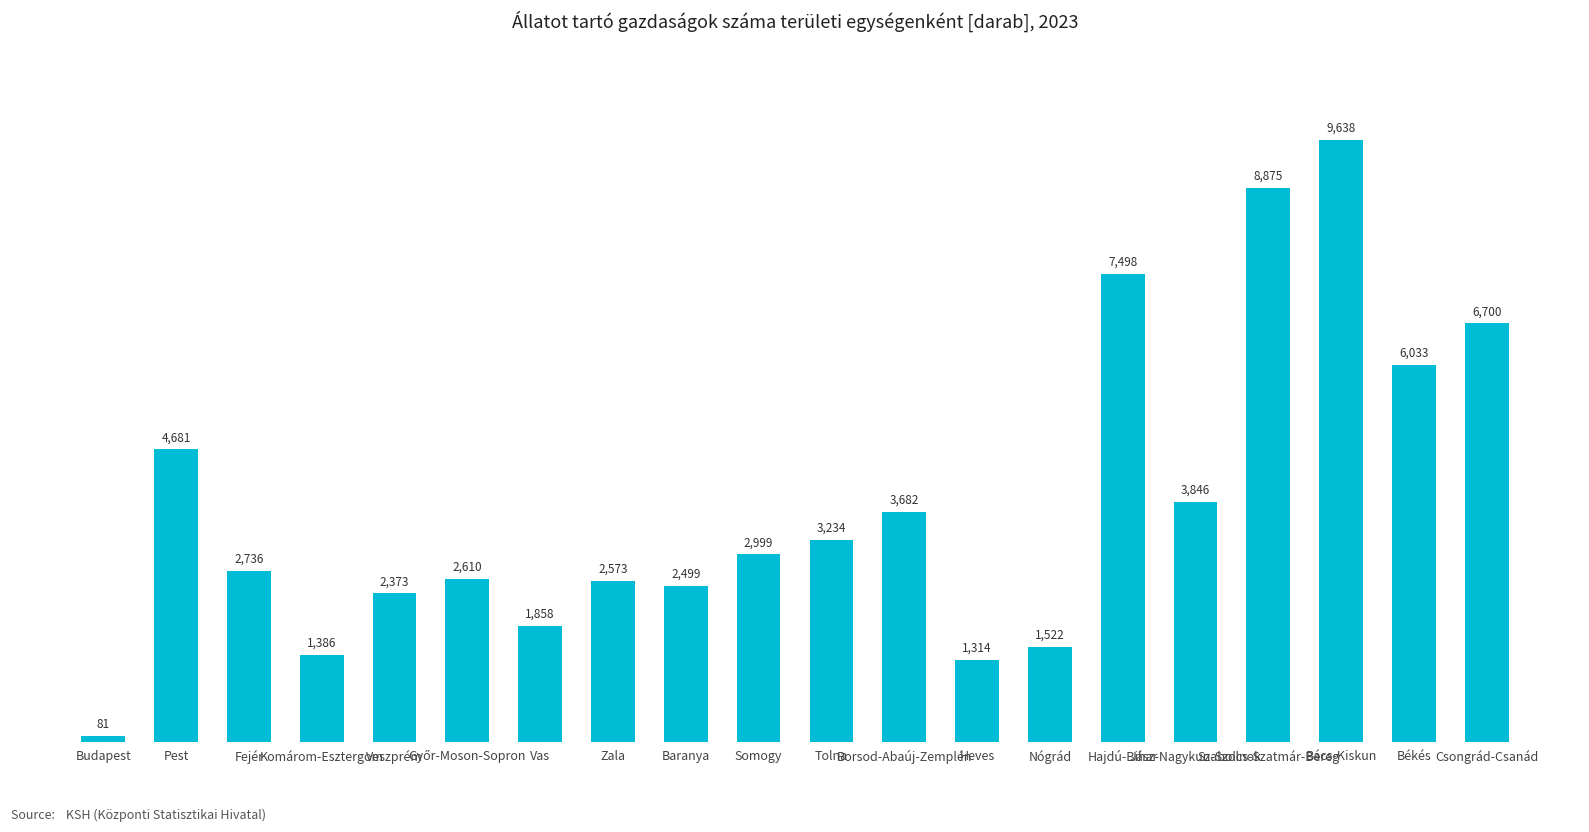

What position from the right is Pest?

19